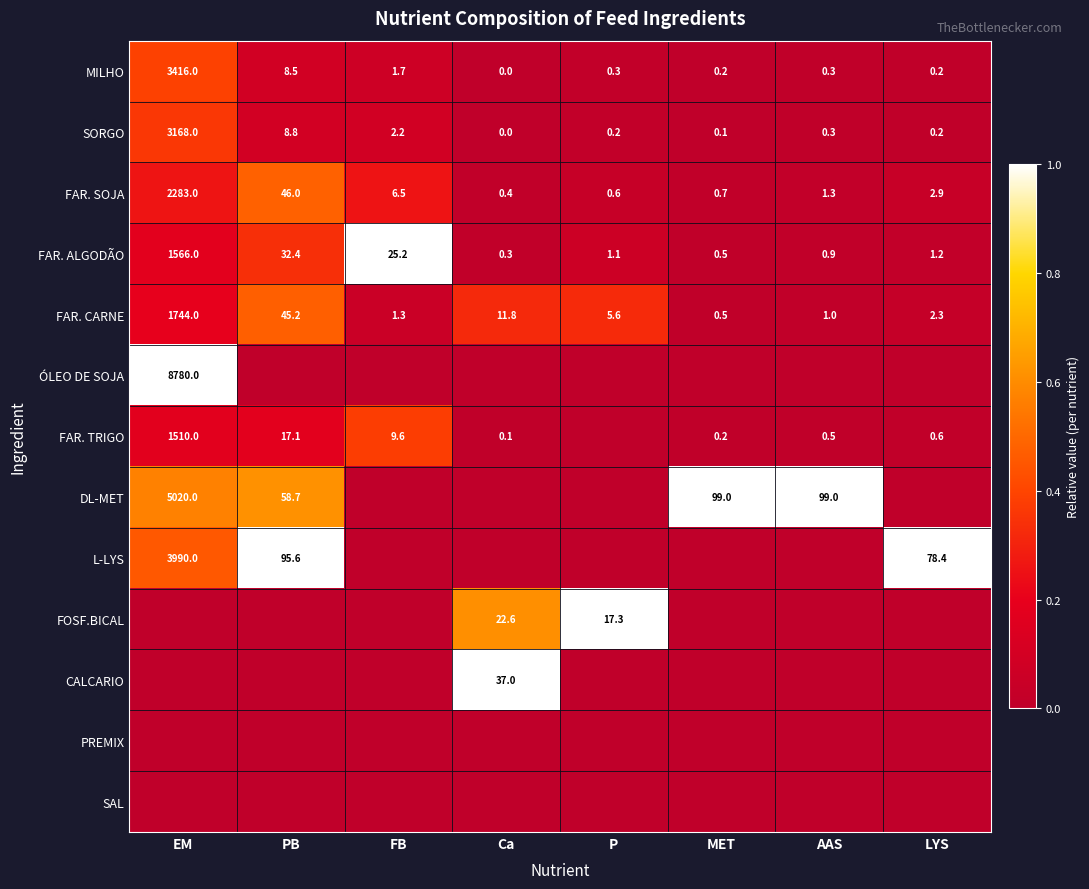

Is the value of SORGO at PB greater than the value of FAR. SOJA at P?

Yes